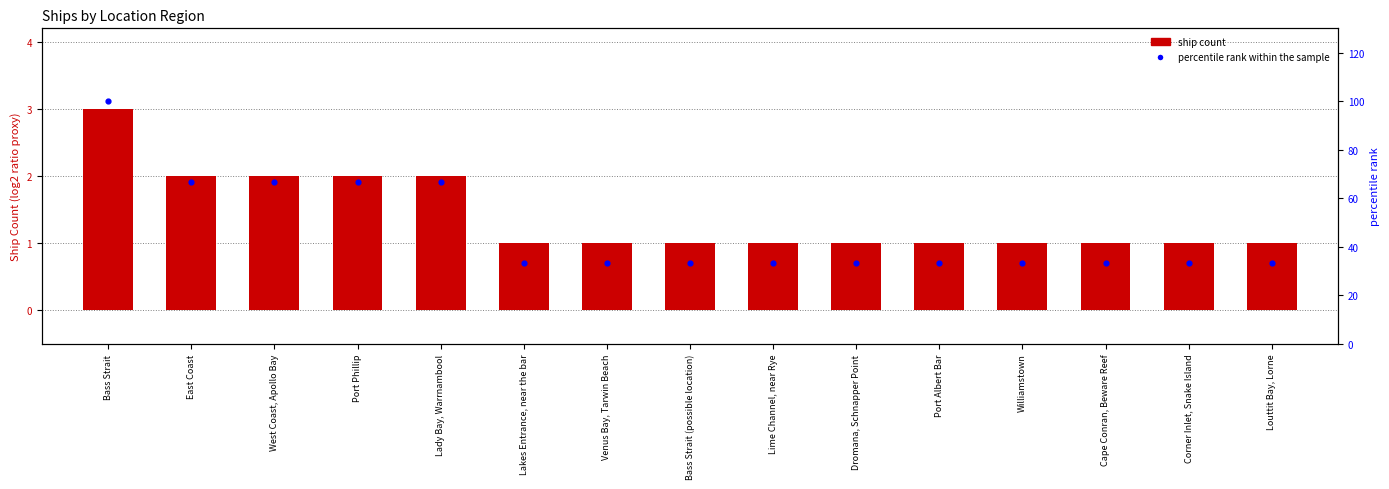

At how many categories does at least one series exceed 14?

15